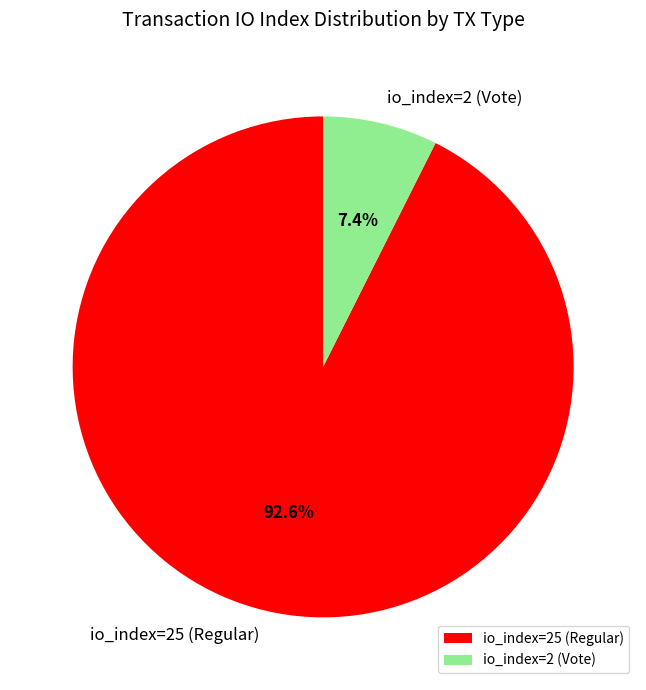

Is the sum of io_index=2 (Vote) and io_index=25 (Regular) greater than half?

Yes